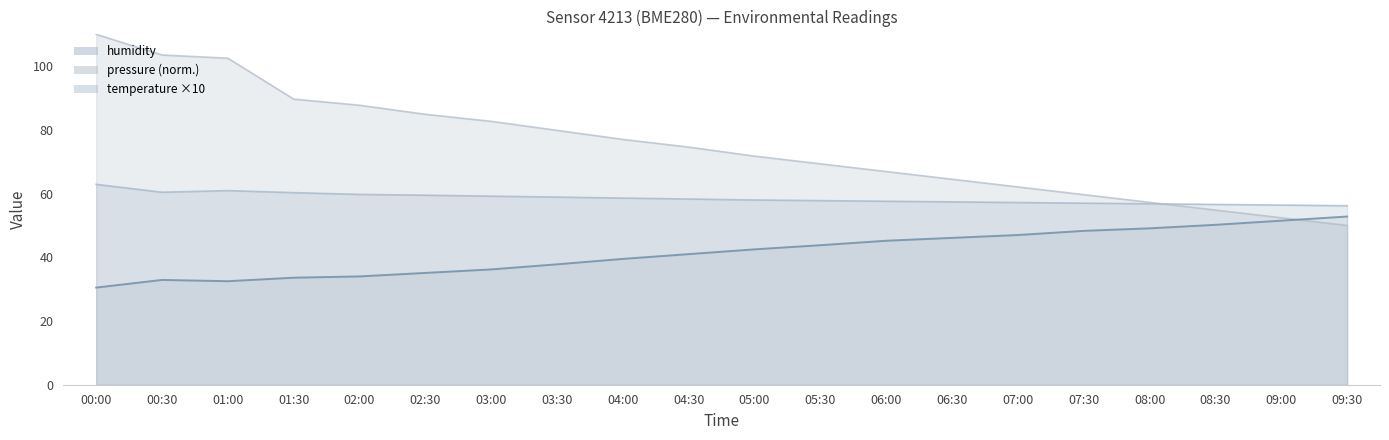

Count the number of categories in the chart.

20